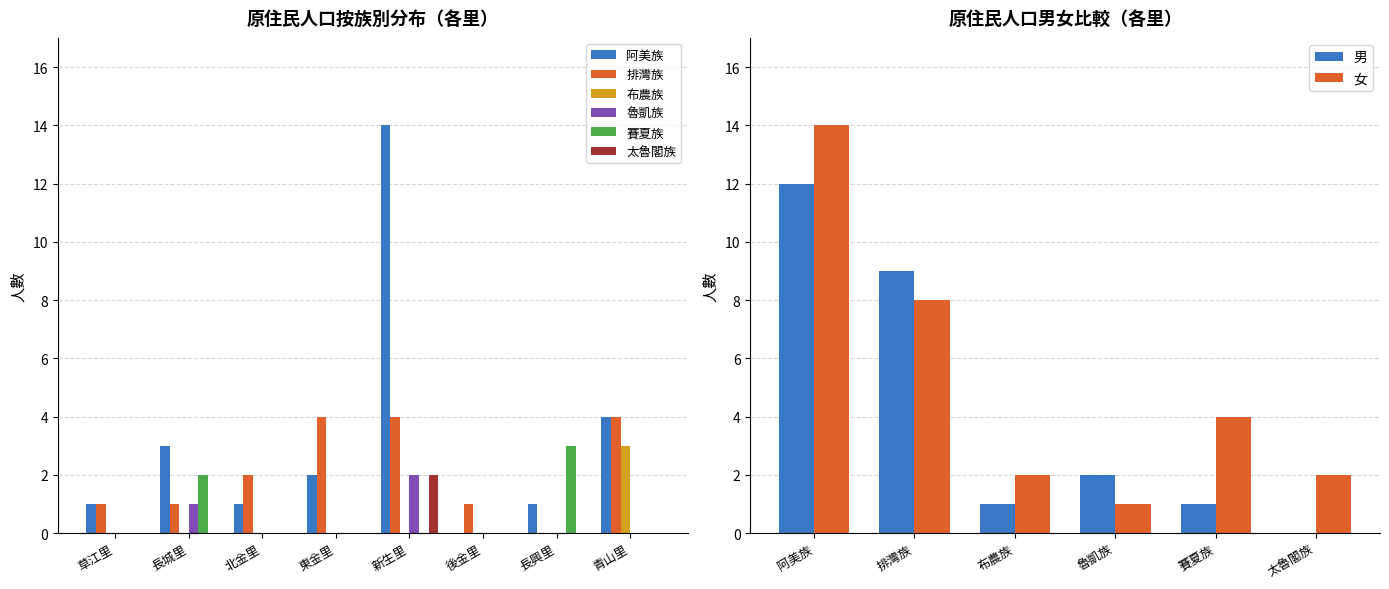

What position from the left is 新生里?

5